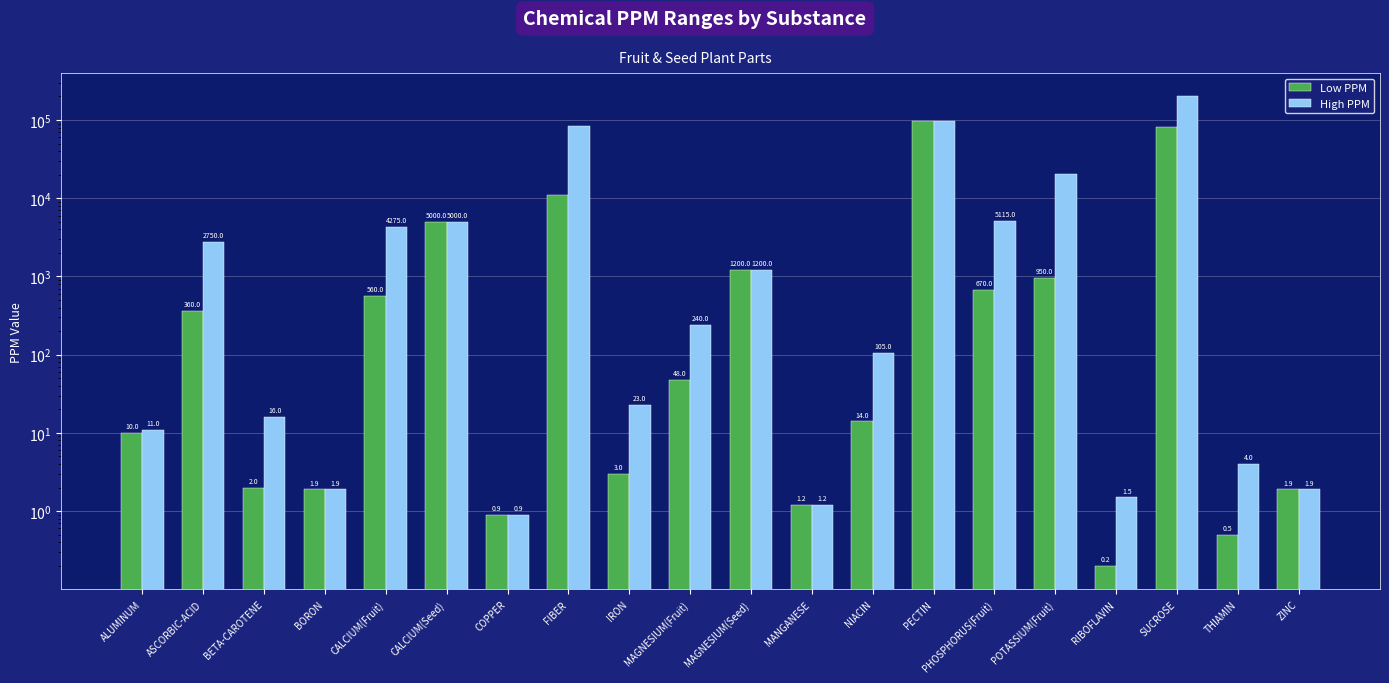

What is the approximate value of High PPM at FIBER?

84000.0